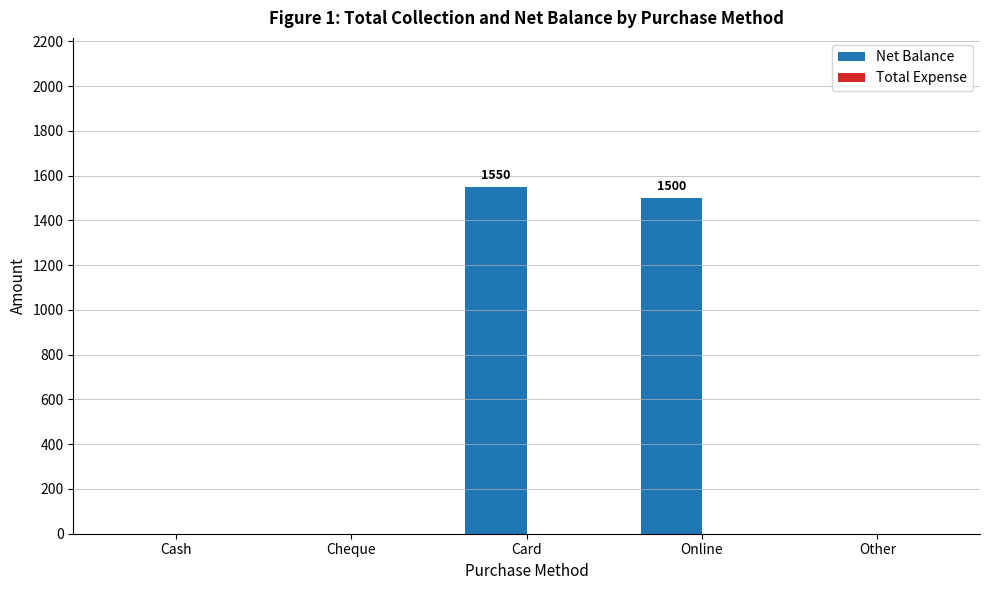

Which label corresponds to the largest value in the chart?

Card